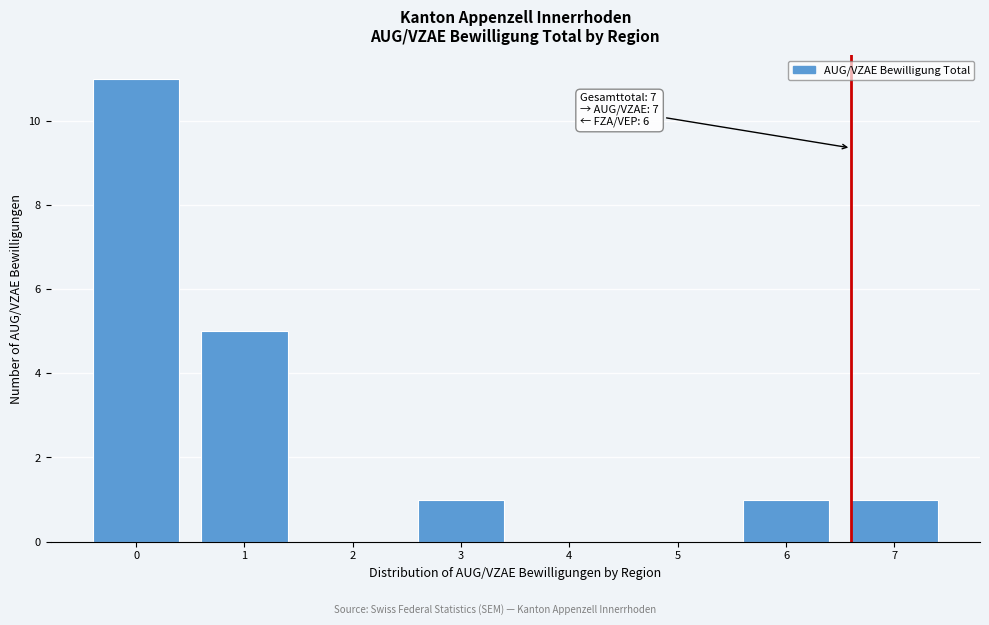

Reading left to right, transcribe all the data shown in this chart.

0=11	1=5	2=0	3=1	4=0	5=0	6=1	7=1